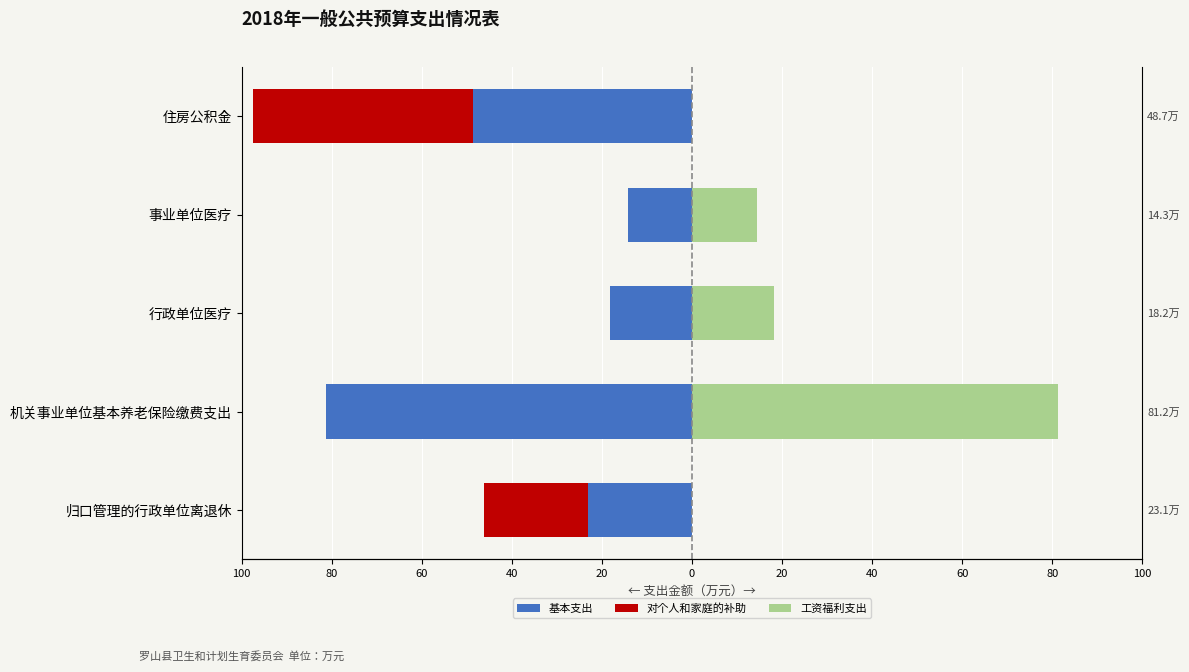

What value does the 基本支出 series have at 机关事业单位基本养老保险缴费支出?

-81.2